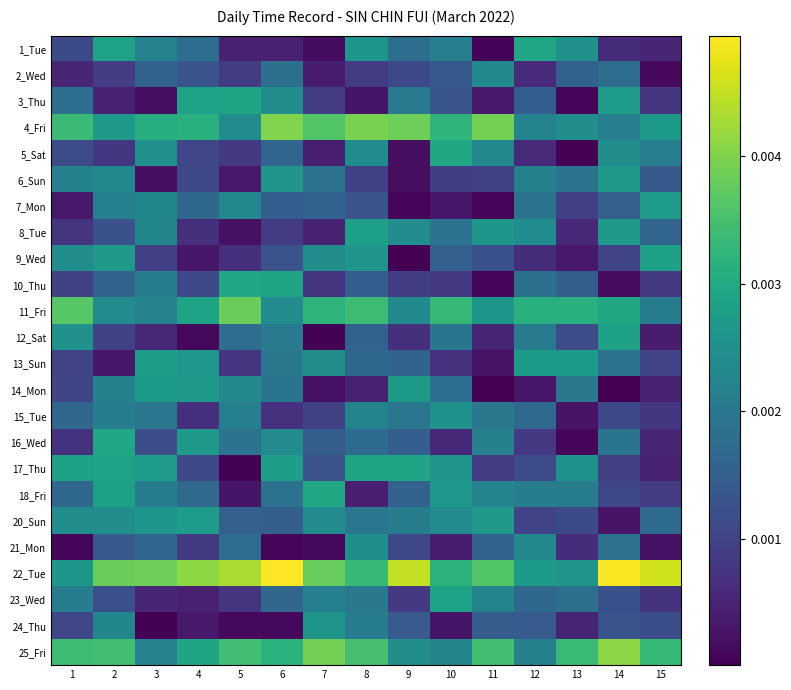

List the series in order of their peak value, highest first.

22_Tue, 25_Fri, 4_Fri, 11_Fri, 18_Fri, 5_Sat, 16_Wed, 10_Thu, 1_Tue, 17_Thu, 3_Thu, 23_Wed, 9_Wed, 12_Sat, 8_Tue, 13_Sun, 20_Sun, 7_Mon, 14_Mon, 6_Sun, 24_Thu, 15_Tue, 21_Mon, 2_Wed